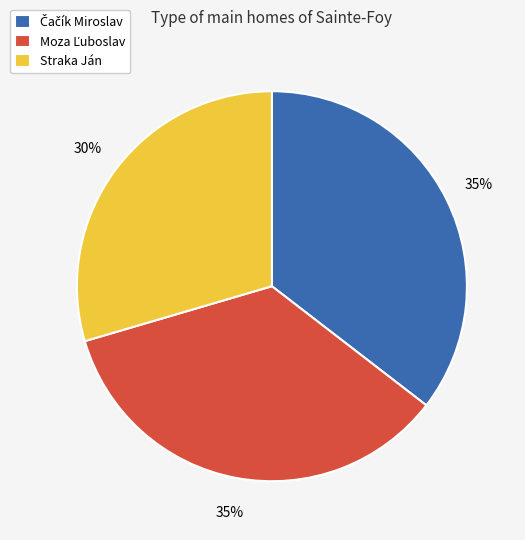

What percentage is the Straka Ján slice, to the nearest percent?

30%